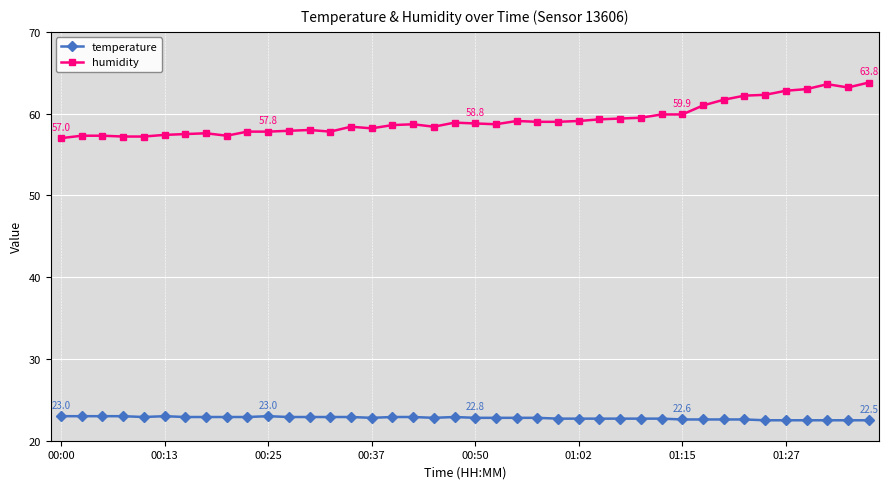

What is the value of the humidity point at the 9th from the left?

57.3